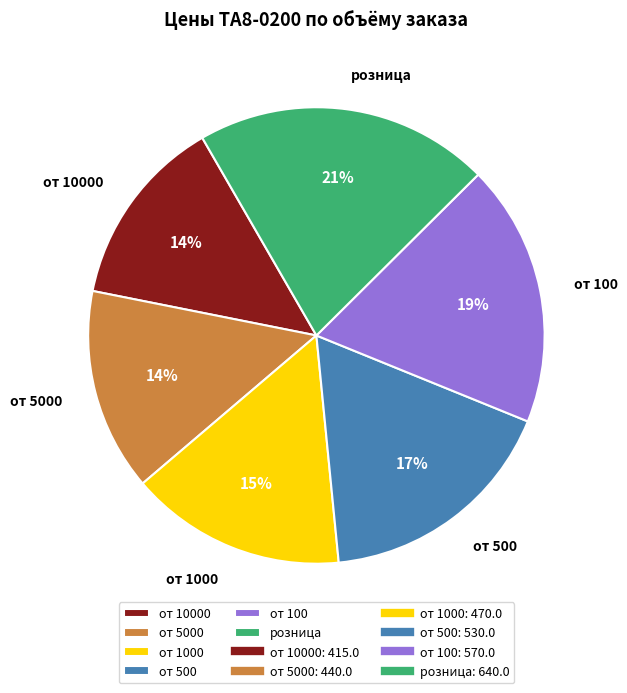

Is there any slice that represents more than half of the pie?

No